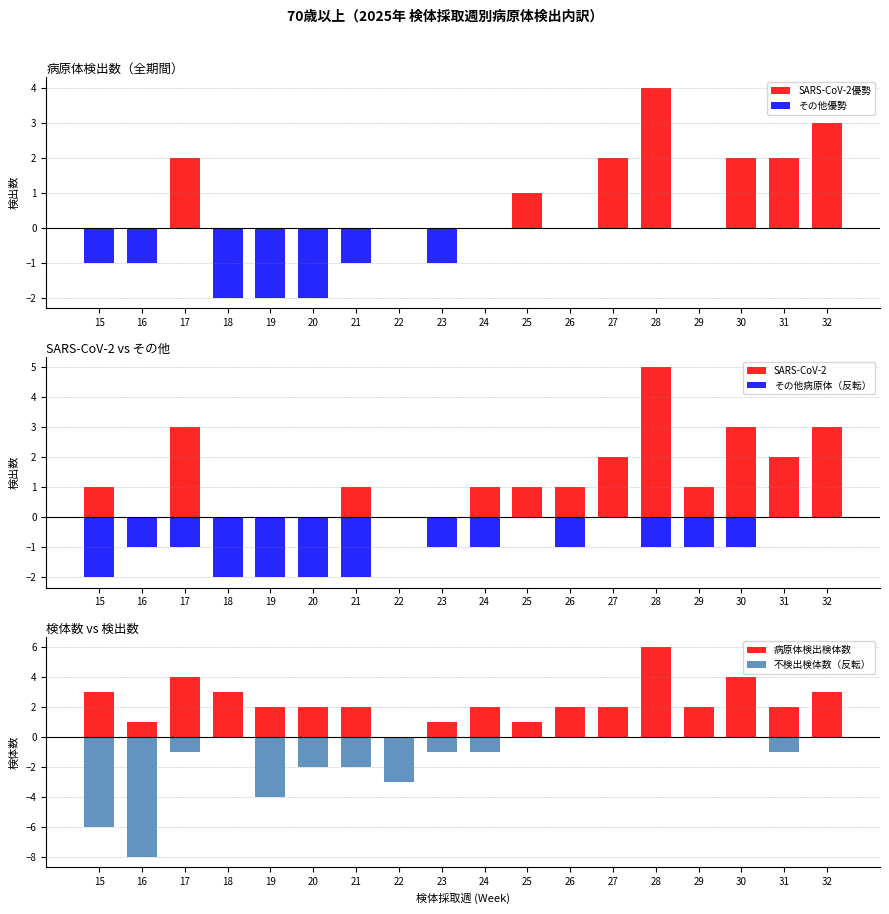

How many data points in 不検出検体数（反転） are above -1?

8